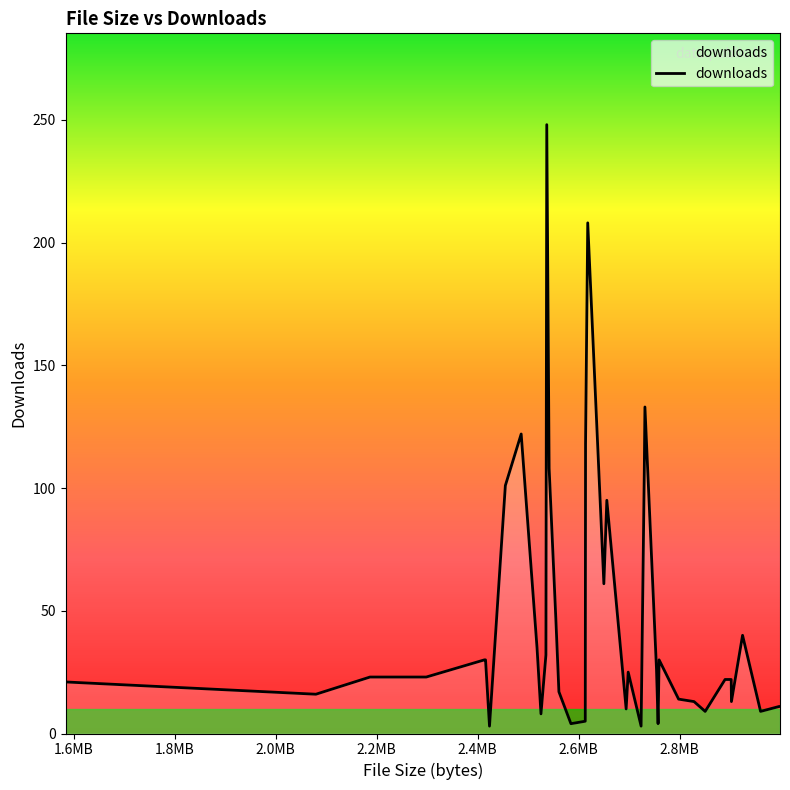

What is the difference between the second highest and second lowest values?

205